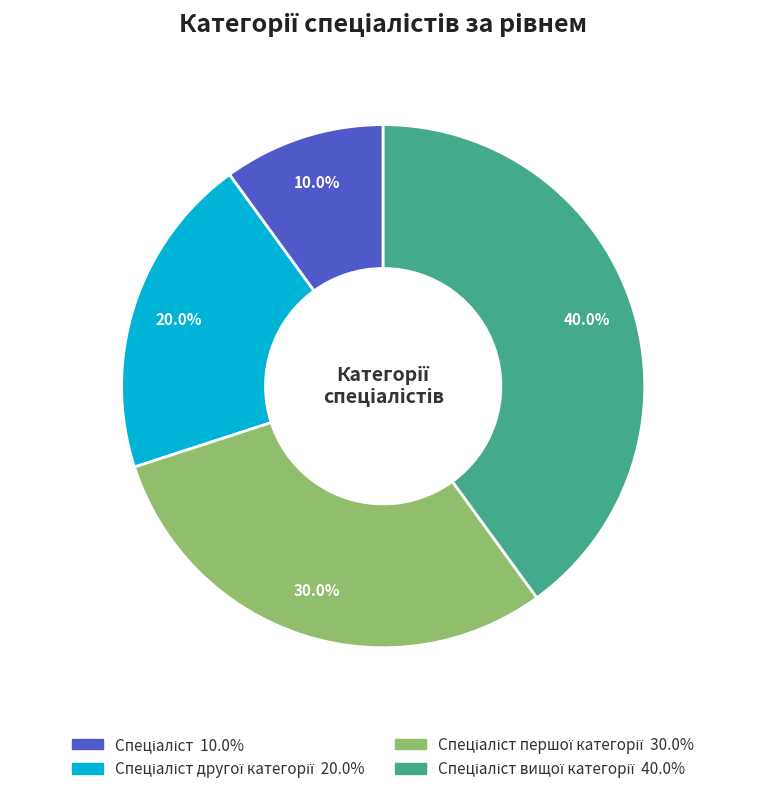

How many slices are in this pie chart?

4